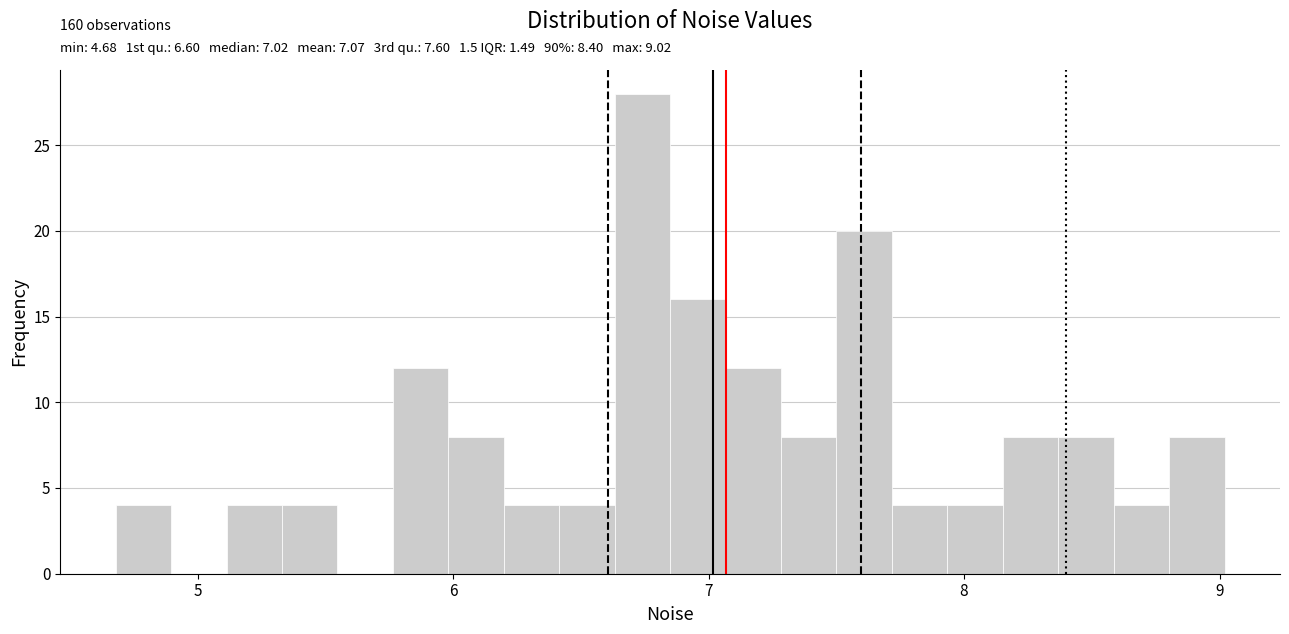

Around what value on the x-axis is the tallest bar? Give the approximate position of its centre, as read against the axis.

6.7